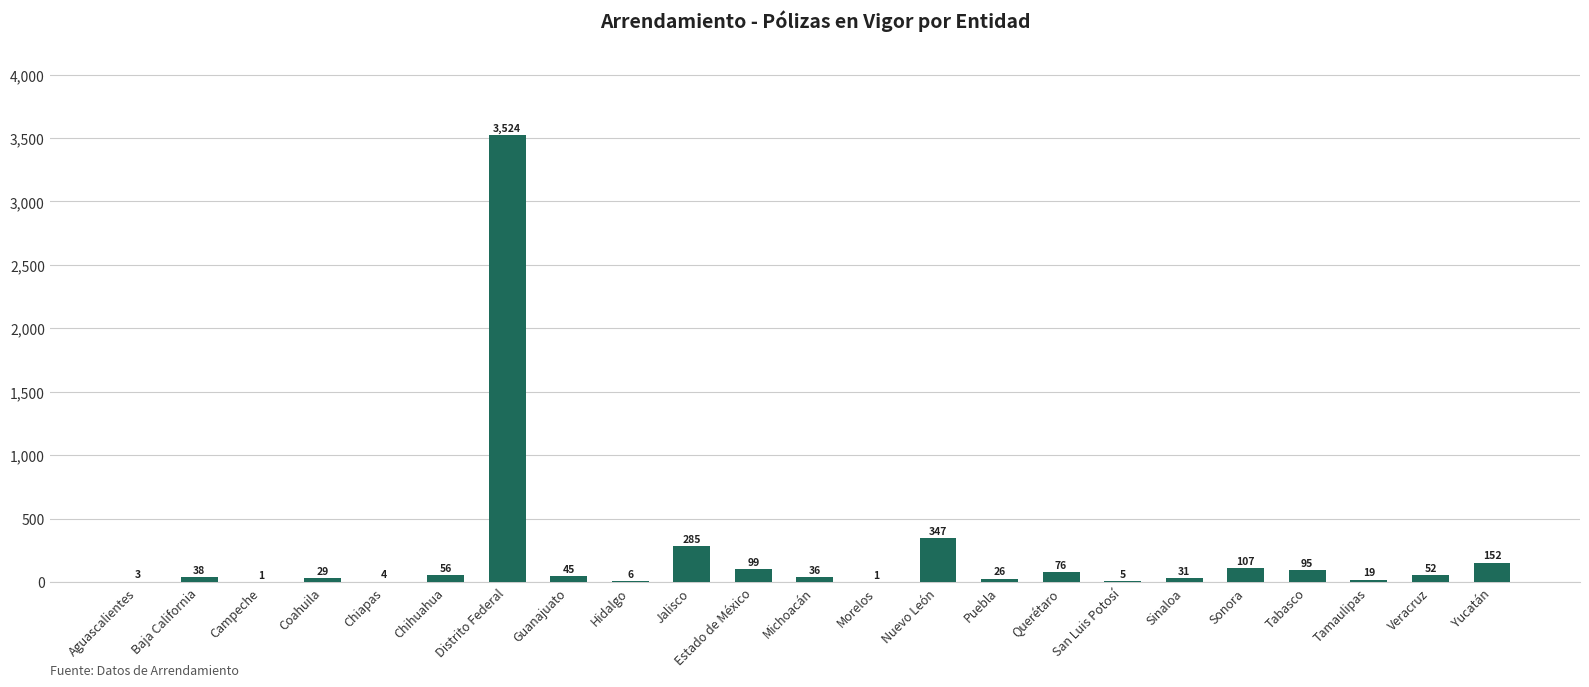

Reading right to left, transcribe all the data shown in this chart.

Yucatán=152	Veracruz=52	Tamaulipas=19	Tabasco=95	Sonora=107	Sinaloa=31	San Luis Potosí=5	Querétaro=76	Puebla=26	Nuevo León=347	Morelos=1	Michoacán=36	Estado de México=99	Jalisco=285	Hidalgo=6	Guanajuato=45	Distrito Federal=3524	Chihuahua=56	Chiapas=4	Coahuila=29	Campeche=1	Baja California=38	Aguascalientes=3